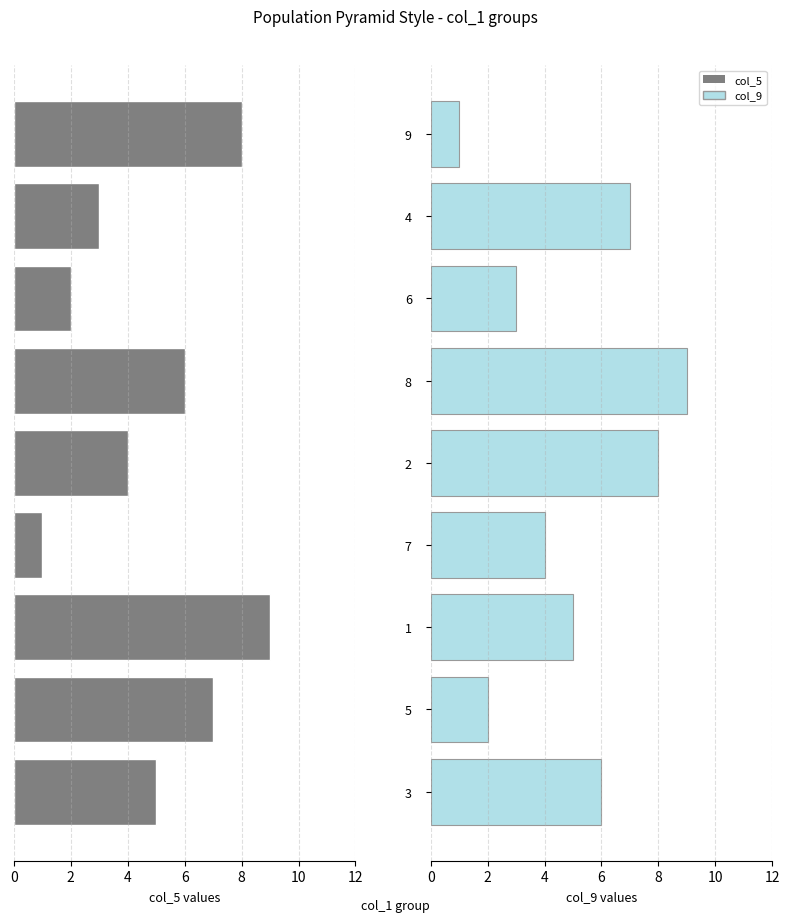

How many data points in col_9 are less than 5?

4